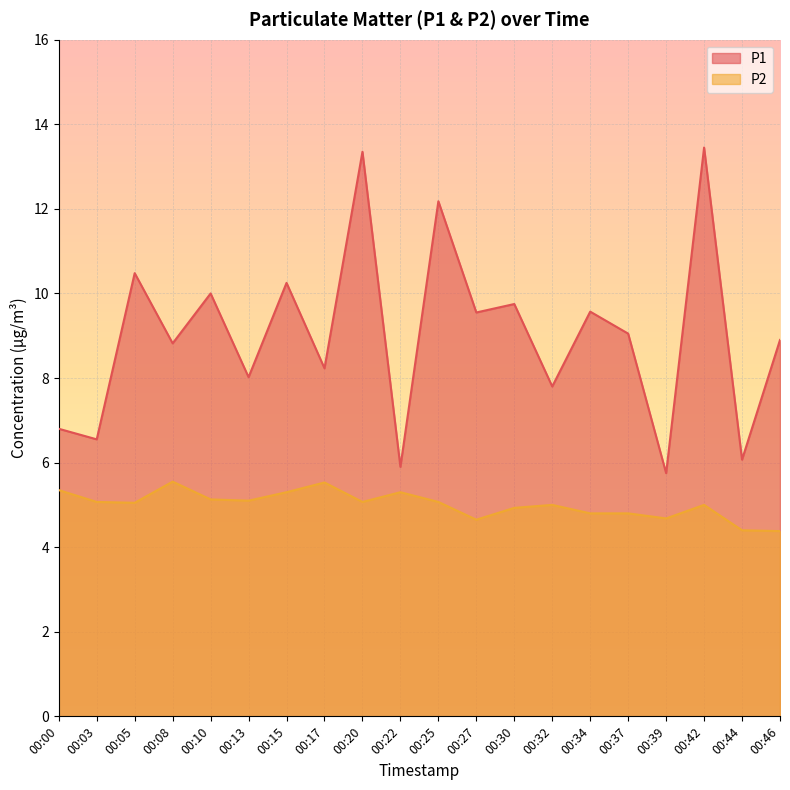

What is the minimum value shown in the chart?

4.4